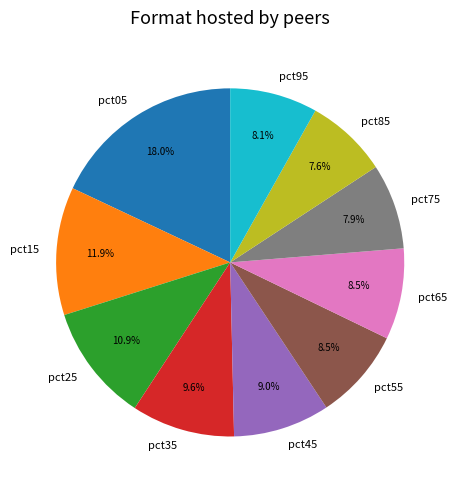

To the nearest percent, what is the difference between the largest and smallest slice percentages?

10%